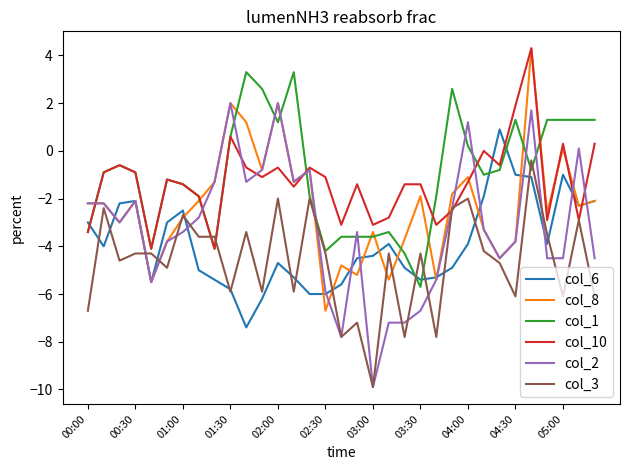

What is the maximum value for col_6?

0.9